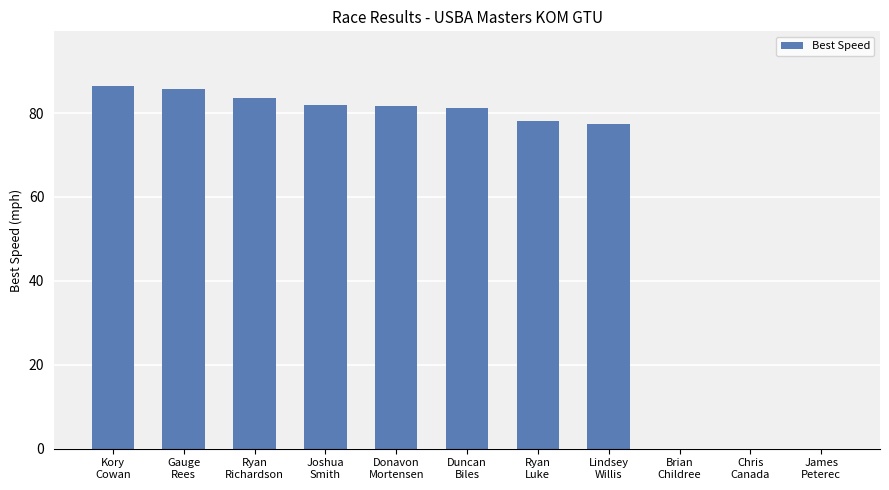

What is the sum of all values?

655.8